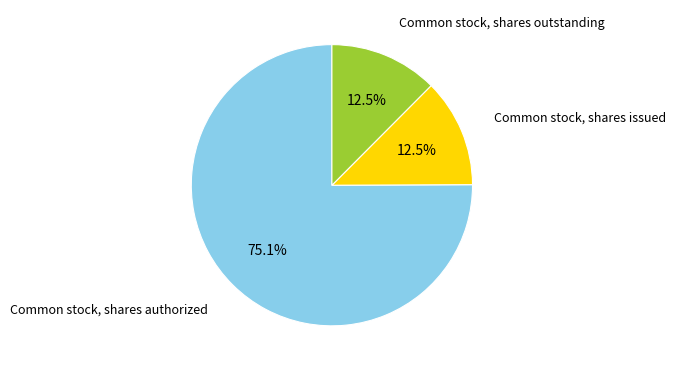

Is there any slice that represents more than half of the pie?

Yes